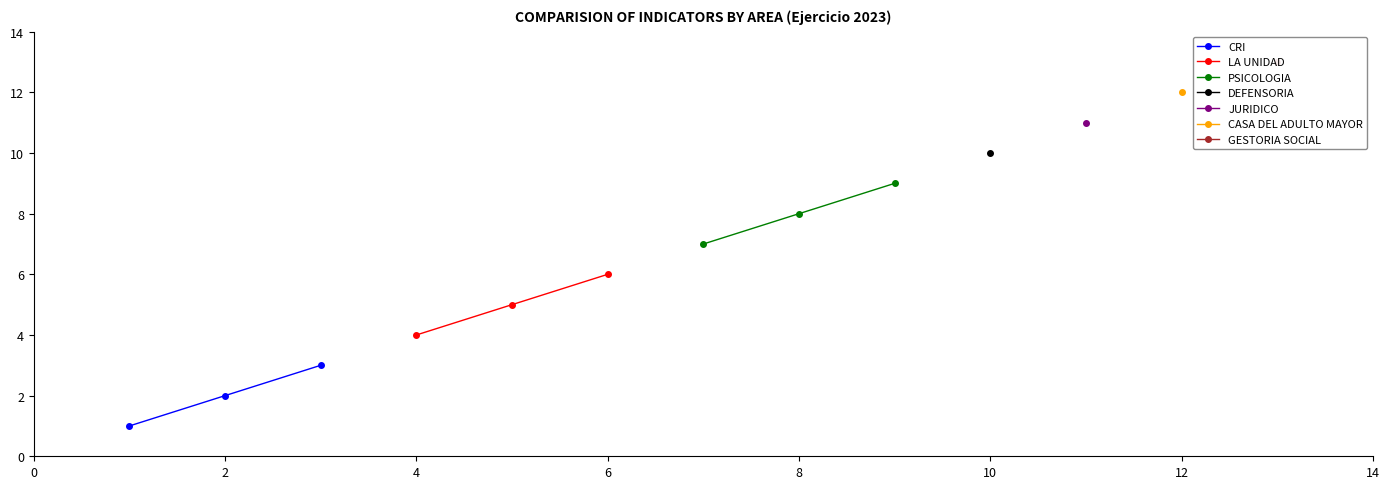

How many values in the CRI series are below 2?

1